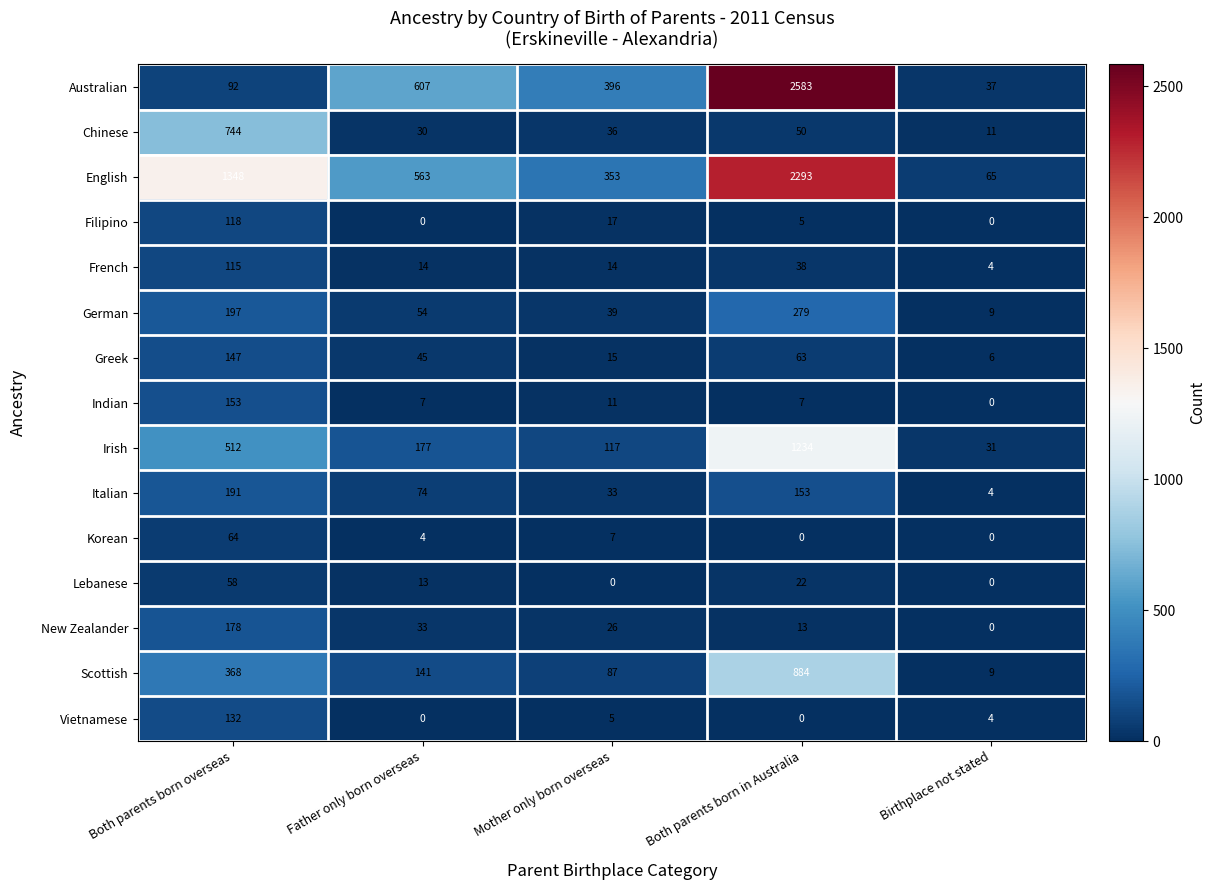

What is the average value of the Scottish series?

298